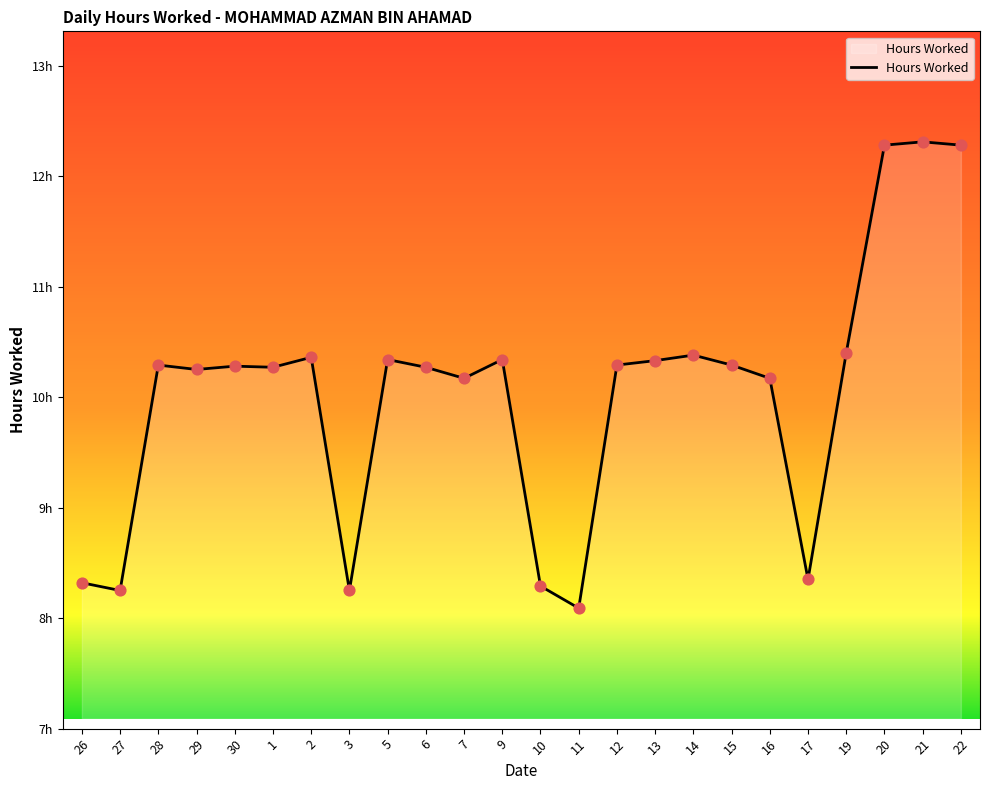

What is the change in value from 11 to 15?

+2.2